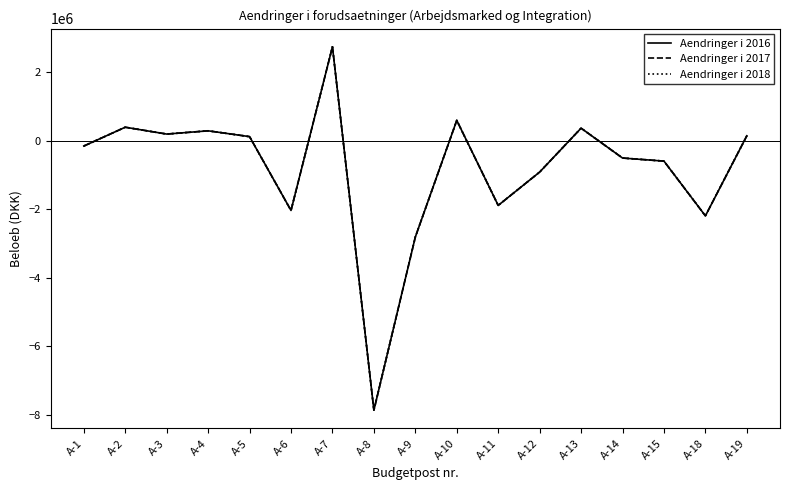

Reading right to left, list all the values displayed in this chart.

Aendringer i 2016: 150000	-2189000	-590000	-500000	372000	-910000	-1883300	600000	-2807000	-7866000	2750000	-2031000	125000	295000	200000	400000	-150000
Aendringer i 2017: 150000	-2189000	-590000	-500000	372000	-910000	-1883300	600000	-2807000	-7866000	2750000	-2031000	125000	295000	200000	400000	-150000
Aendringer i 2018: 150000	-2189000	-590000	-500000	372000	-910000	-1883300	600000	-2807000	-7866000	2750000	-2031000	125000	295000	200000	400000	-150000